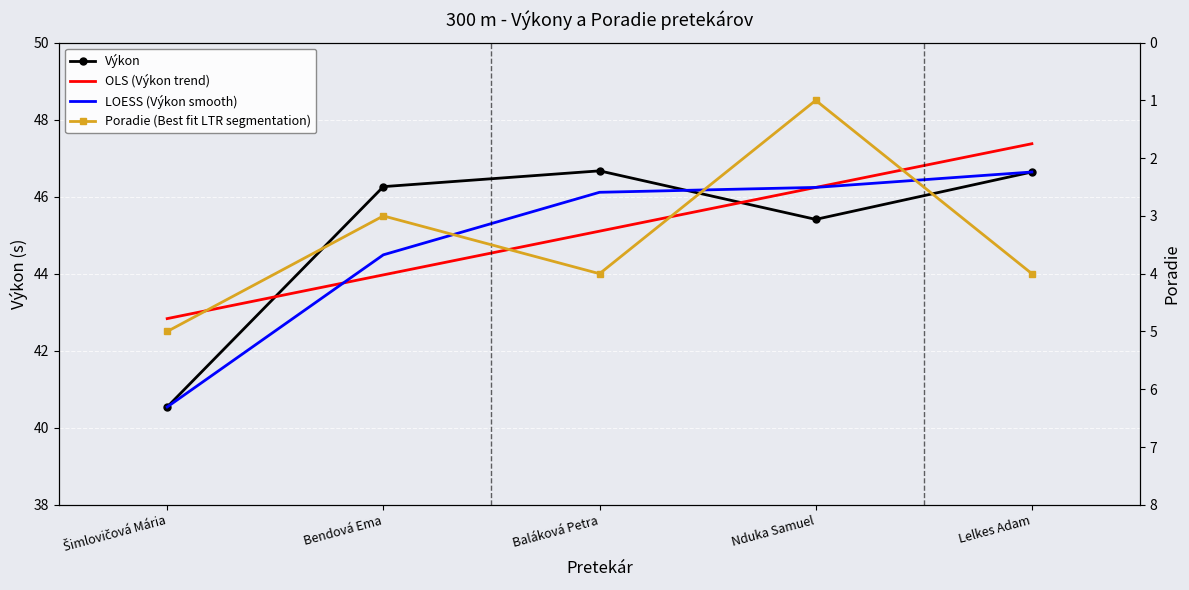

Which series has the largest total across all categories?

Výkon